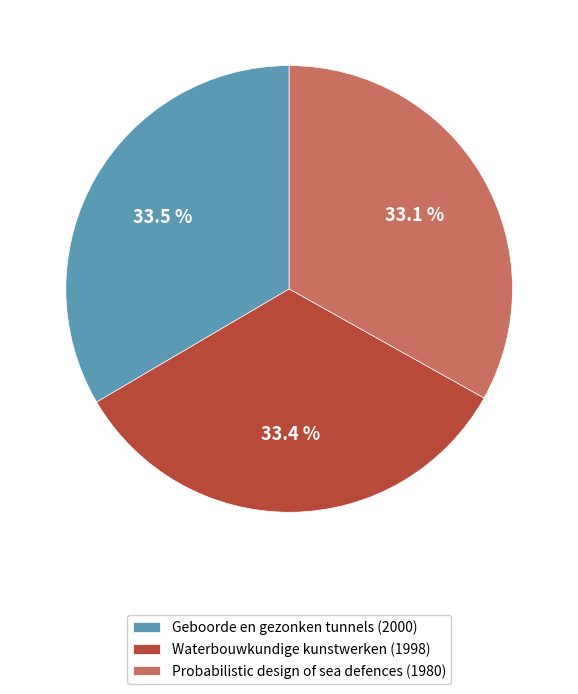

How many slices are in this pie chart?

3